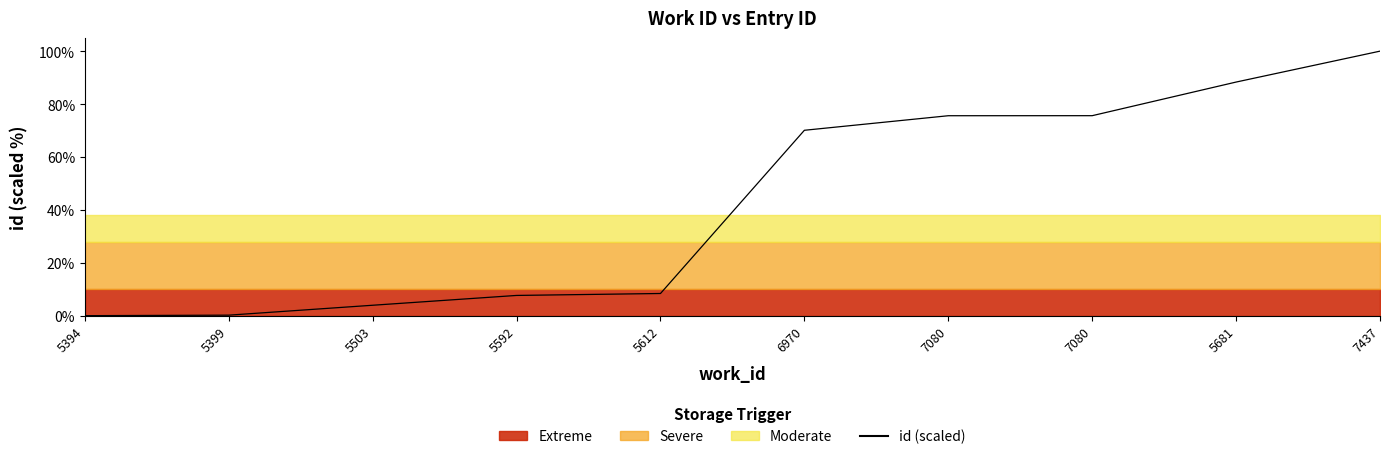

At which label is the value closest to 50?

6970